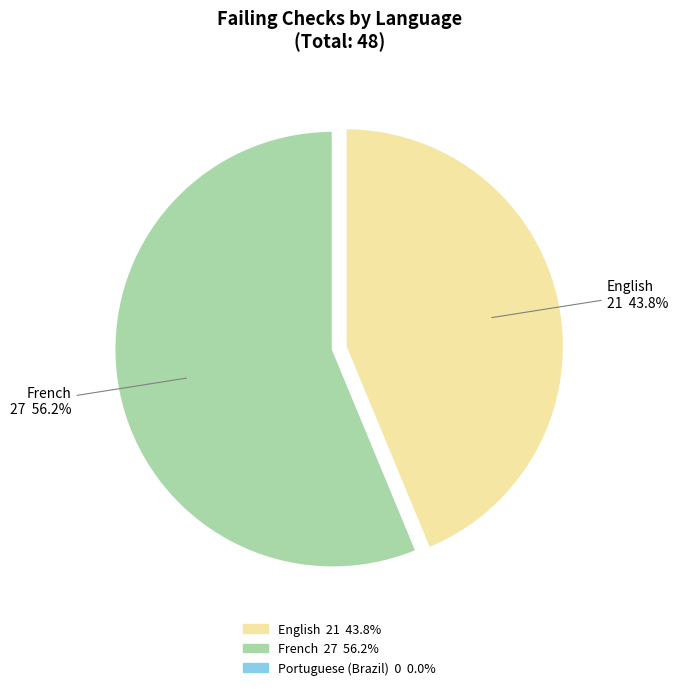

Is it true that English is 44% of the pie?

True